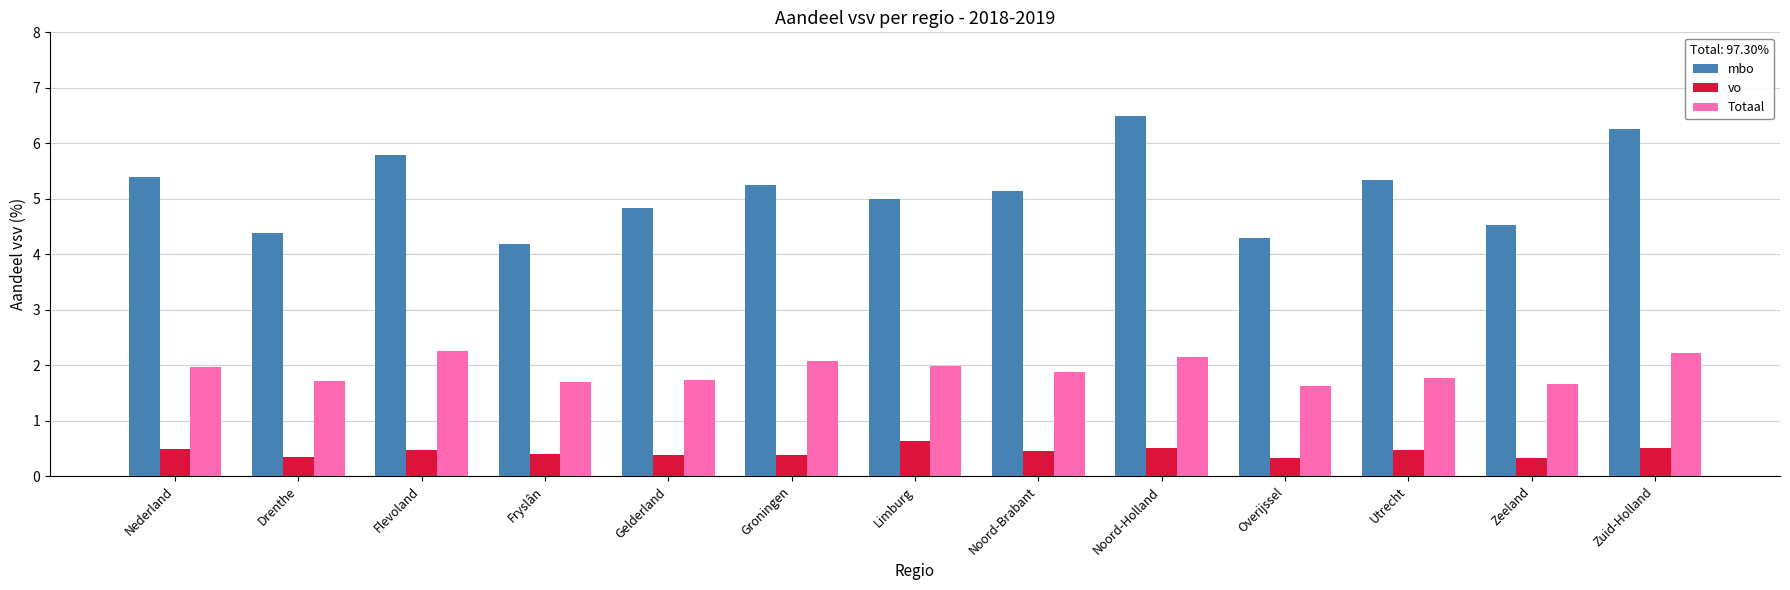

Which series has the largest range (max minus min)?

mbo